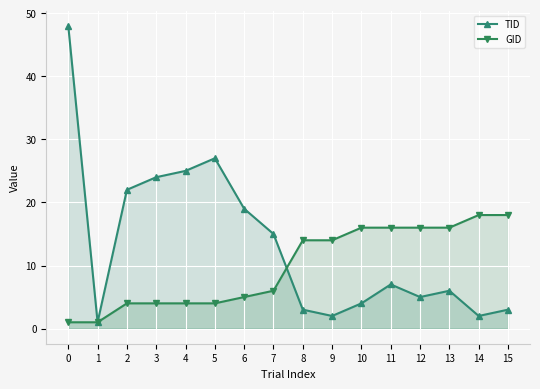

How many values in the GID series exceed 14?

6